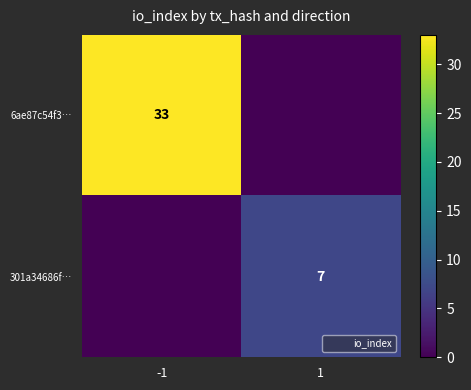

The 301a34686f… series shows 10 at 1. True or false?

False